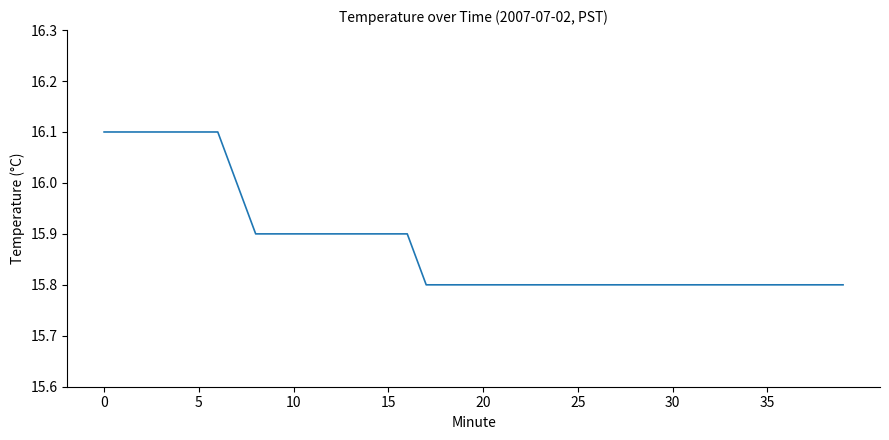

What is the difference between the maximum and minimum values?

0.3